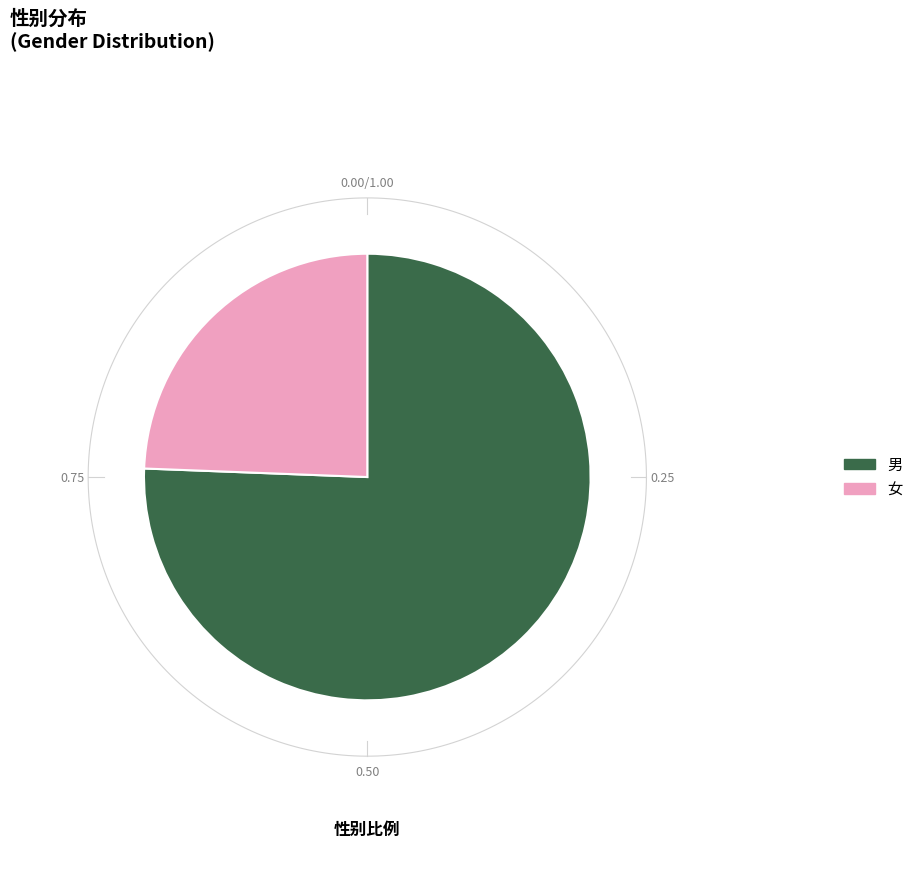

Combined, do 女 and 男 account for over 50%?

Yes